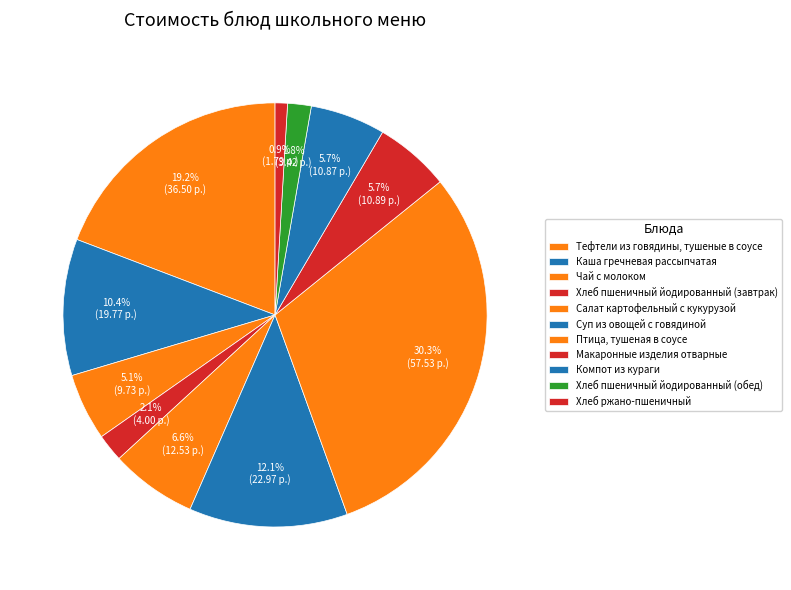

How many segments does this pie chart have?

11